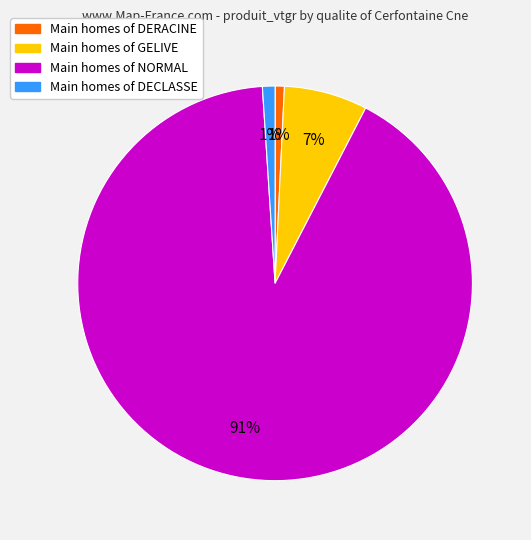

Is there a majority slice in this chart?

Yes